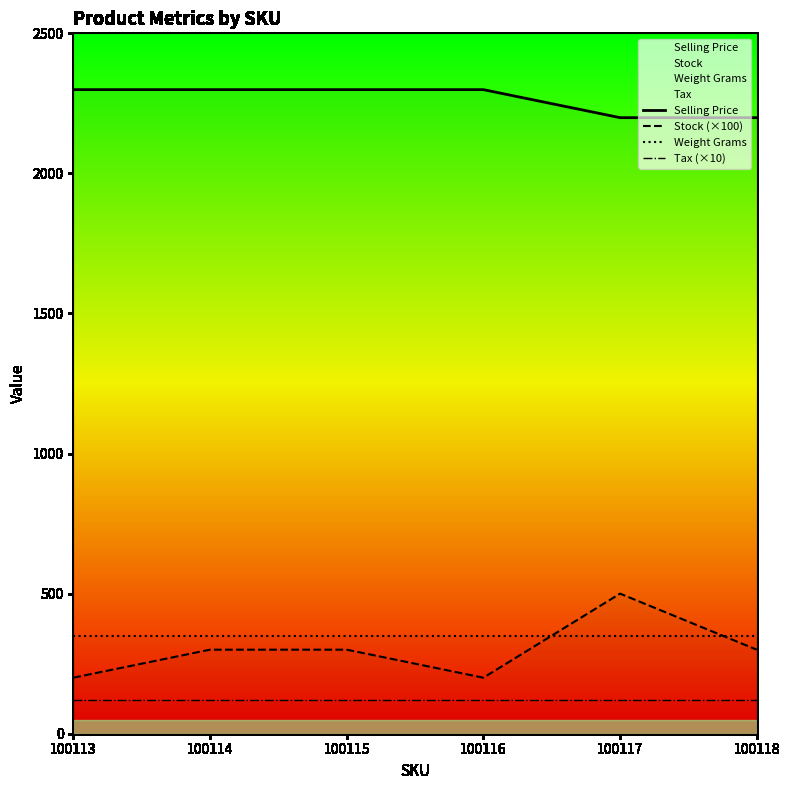

The value of Weight Grams at 100118 is 350. True or false?

True